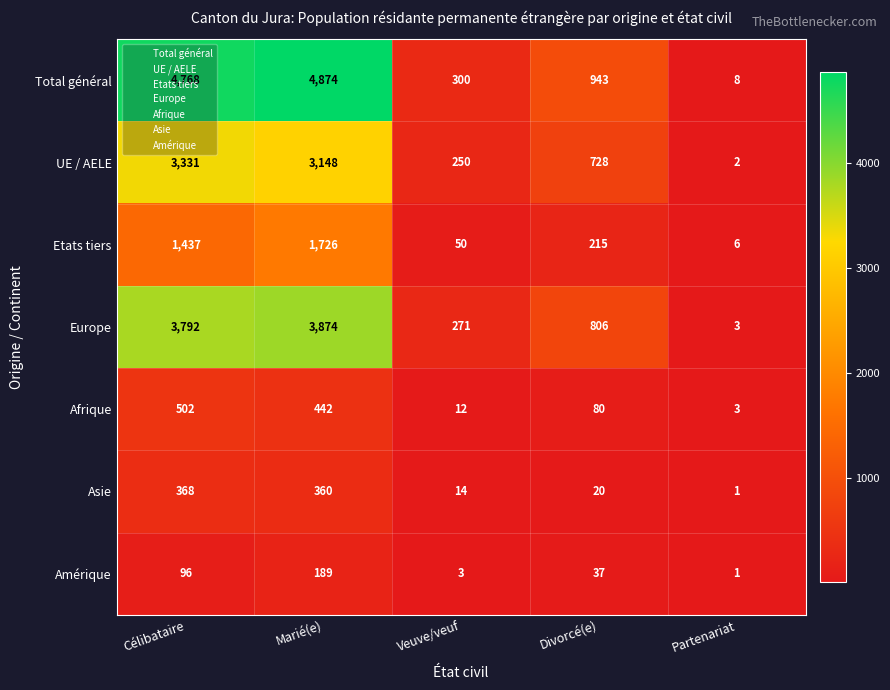

The Asie series shows 1 at Partenariat. True or false?

True